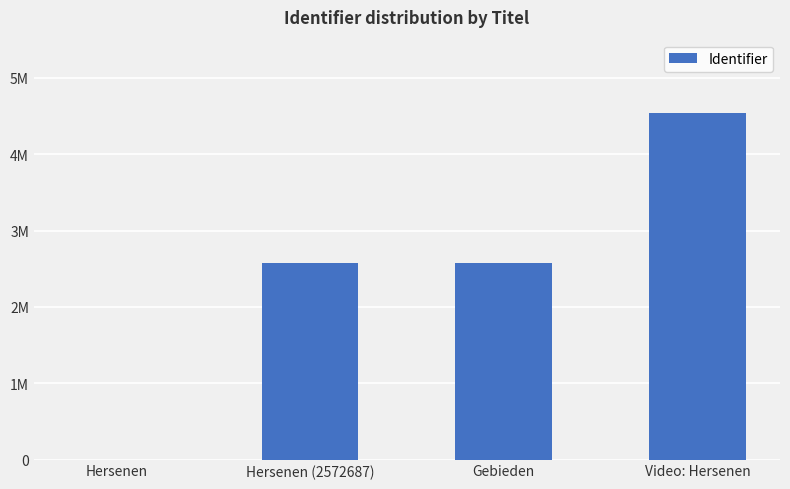

List the labels in order of value, largest first.

Video: Hersenen, Gebieden, Hersenen (2572687), Hersenen